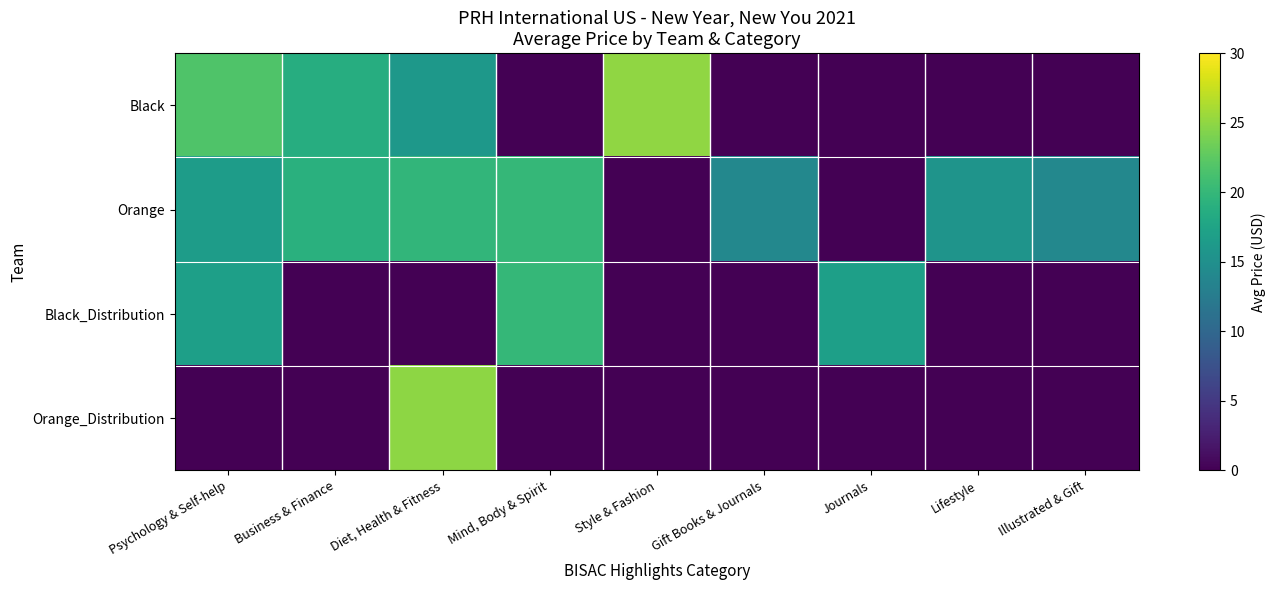

Reading left to right, list all the values displayed in this chart.

Black: Psychology & Self-help=21.7	Business & Finance=18.7	Diet, Health & Fitness=16.0	Mind, Body & Spirit=0.0	Style & Fashion=25.0	Gift Books & Journals=0.0	Journals=0.0	Lifestyle=0.0	Illustrated & Gift=0.0
Orange: Psychology & Self-help=16.6	Business & Finance=19.0	Diet, Health & Fitness=19.8	Mind, Body & Spirit=20.0	Style & Fashion=0.0	Gift Books & Journals=14.0	Journals=0.0	Lifestyle=15.5	Illustrated & Gift=14.0
Black_Distribution: Psychology & Self-help=16.9	Business & Finance=0.0	Diet, Health & Fitness=0.0	Mind, Body & Spirit=19.9	Style & Fashion=0.0	Gift Books & Journals=0.0	Journals=16.9	Lifestyle=0.0	Illustrated & Gift=0.0
Orange_Distribution: Psychology & Self-help=0.0	Business & Finance=0.0	Diet, Health & Fitness=24.9	Mind, Body & Spirit=0.0	Style & Fashion=0.0	Gift Books & Journals=0.0	Journals=0.0	Lifestyle=0.0	Illustrated & Gift=0.0